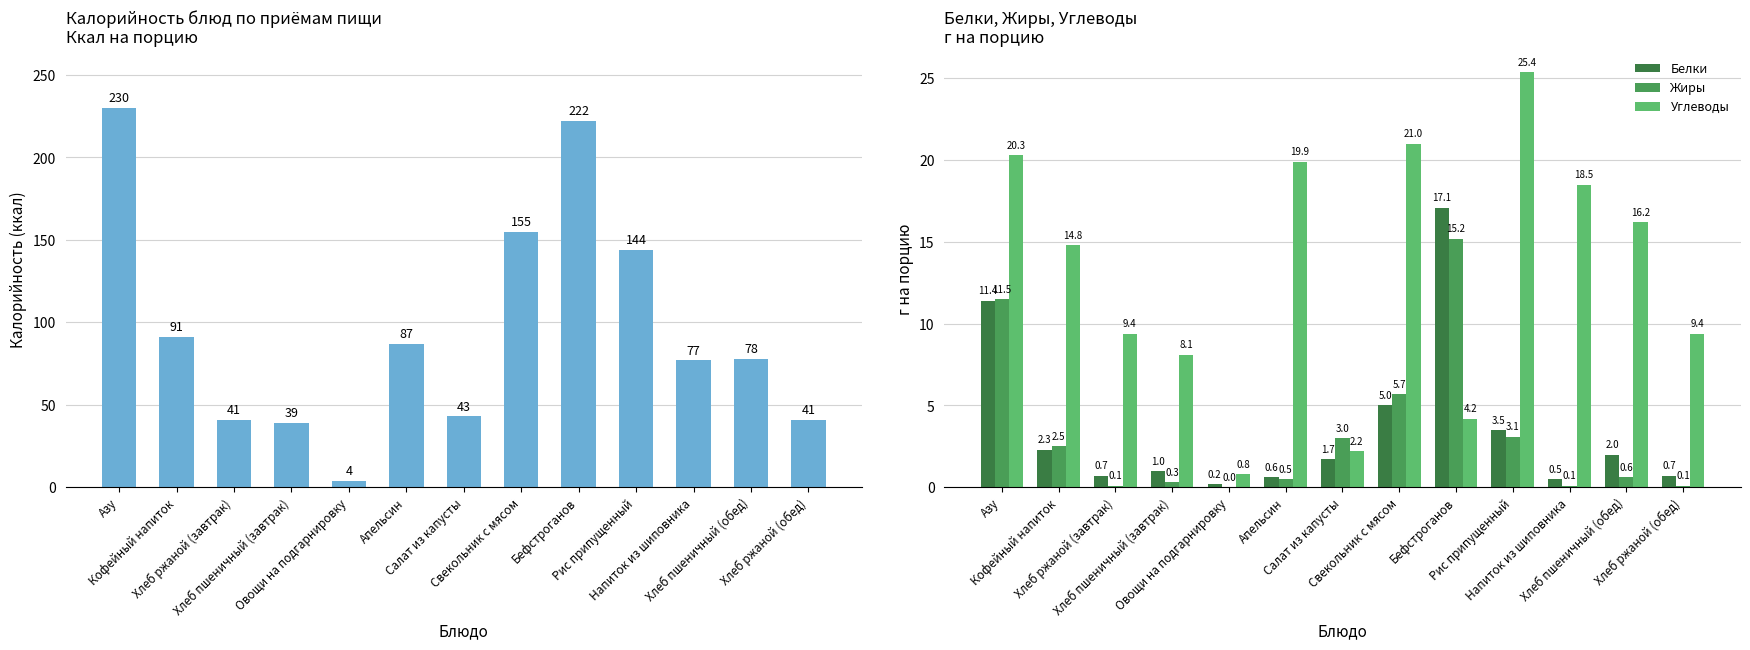

What is the label of the 3rd bar from the left?

Хлеб ржаной (завтрак)